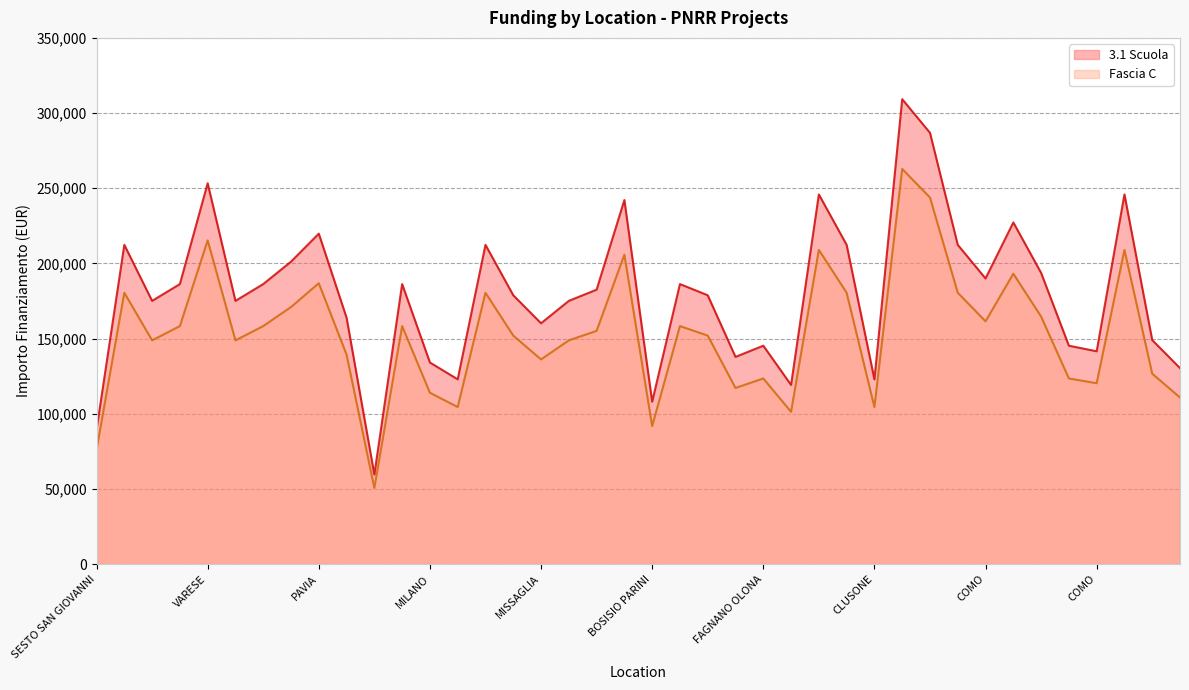

Read the Fascia C value at MAGENTA.

152013.3